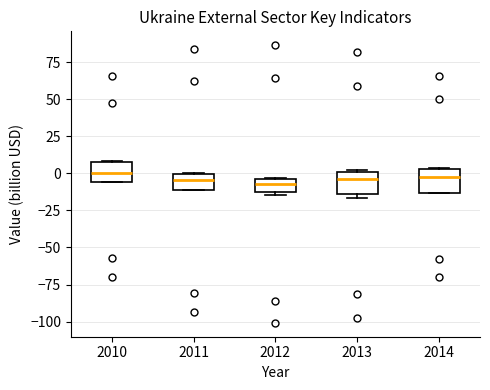

Reading left to right, read every box against the y-axis: the position of its median line, the range the box covers, and the ends of its whiskers. The values are not printed on the chart, so give them approximately, as read against the axis.

2010: median 0, box -5 to 10, whiskers -5 to 10
2011: median -5, box -10 to 0, whiskers -10 to 0
2012: median -5 (inside the box), box -15 to -5, whiskers -15 (just below the box's lower edge) to -5
2013: median -5, box -15 to 0, whiskers -15 (just below the box's lower edge) to 0
2014: median 0, box -15 to 5, whiskers -15 to 5